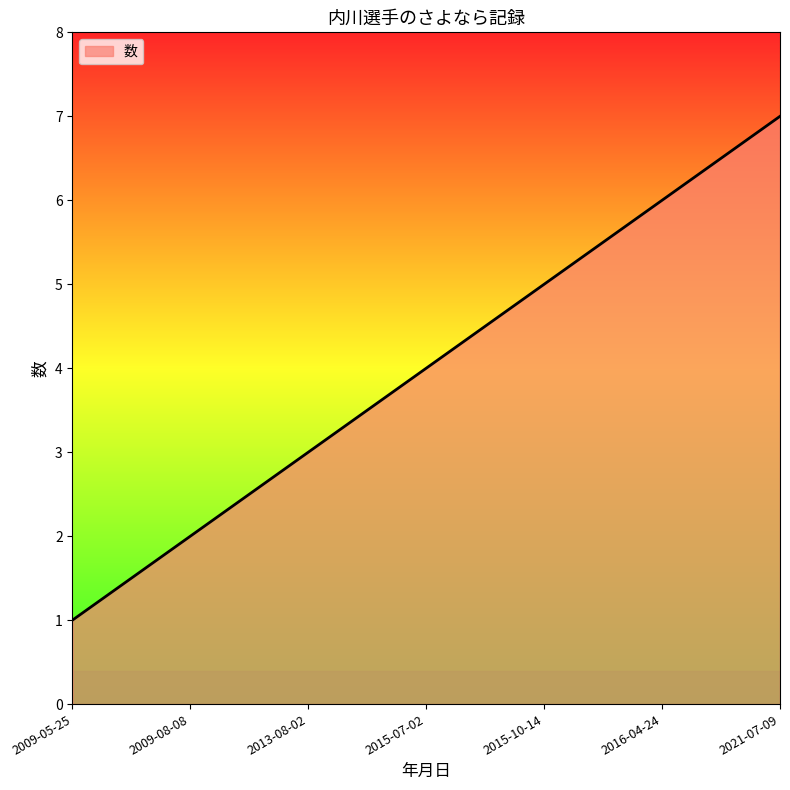

True or false: there are more than 0 points higher than both neighbors.

False